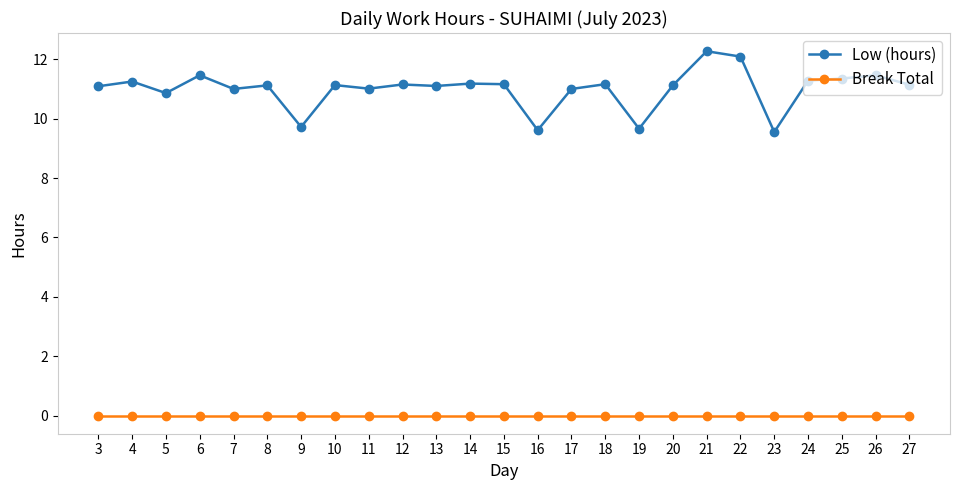

How many lines are shown in the chart?

2